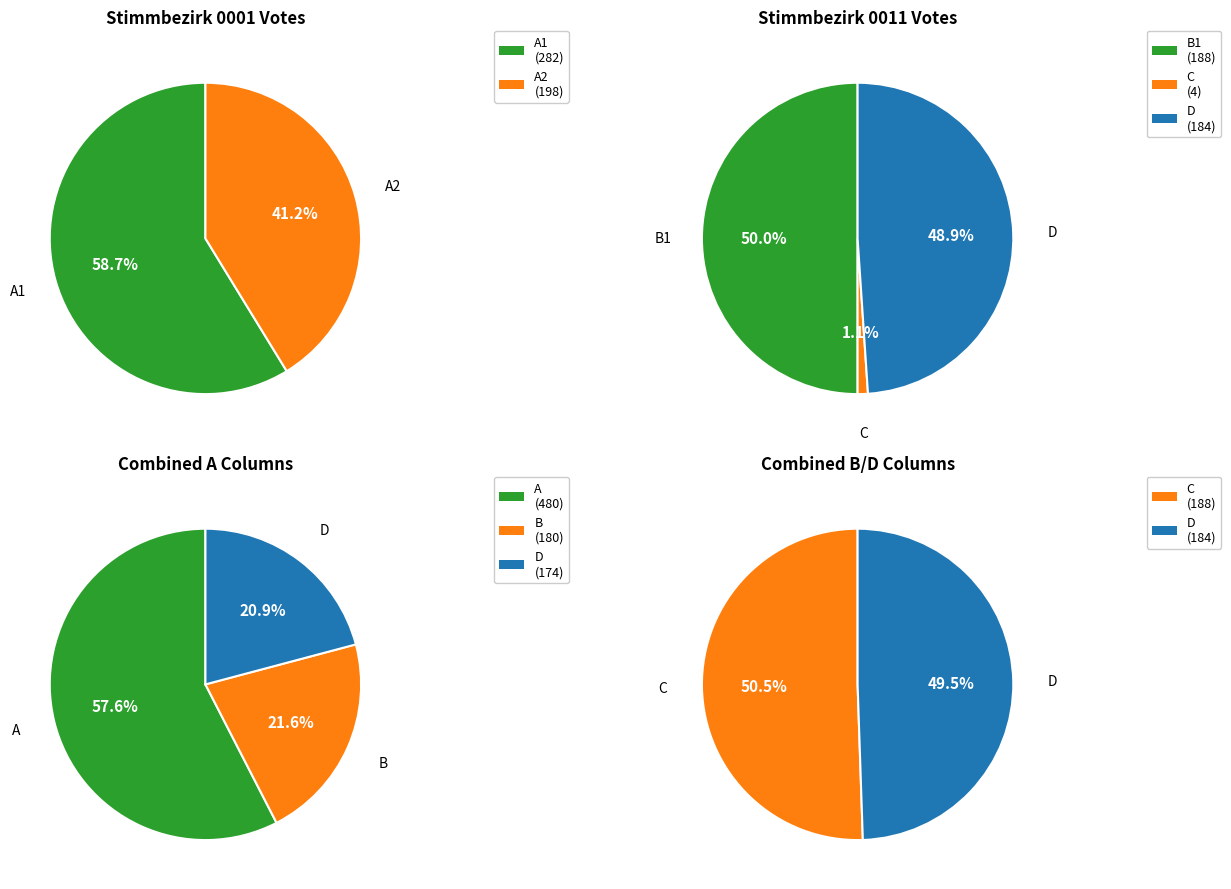

Which series changed the most between Stimmbezirk 0001 and Stimmbezirk 0011?

A